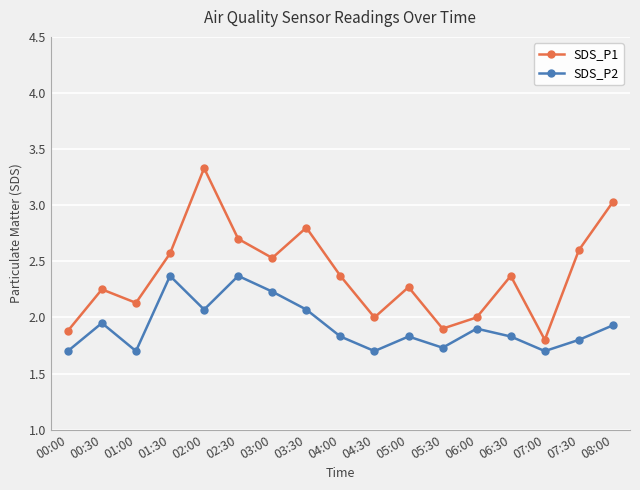

How many interior local peaks does the SDS_P2 series have?

5